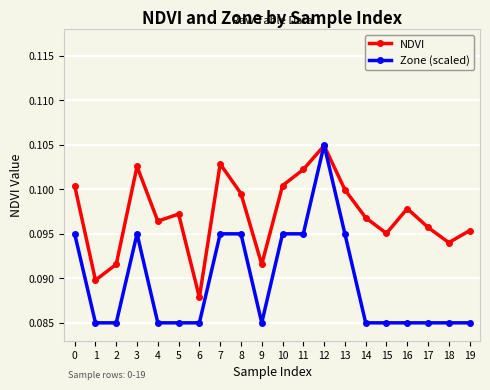

Which series has the largest total across all categories?

NDVI